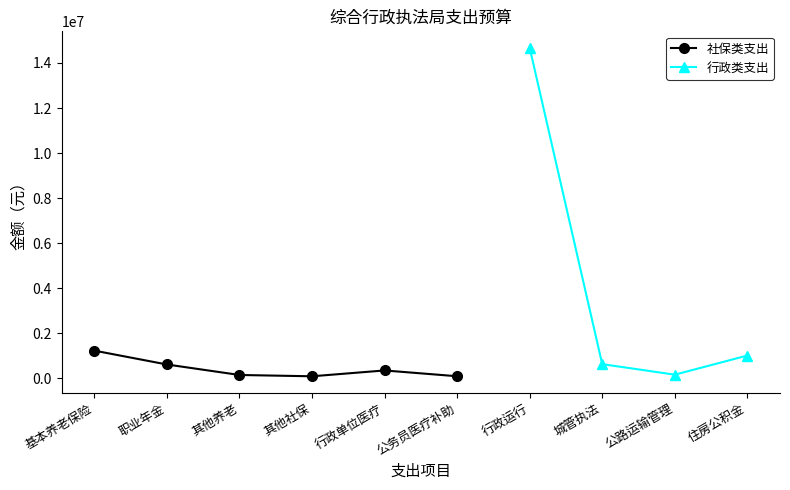

Read the value at 其他行政事业单位养老支出.

149400.0